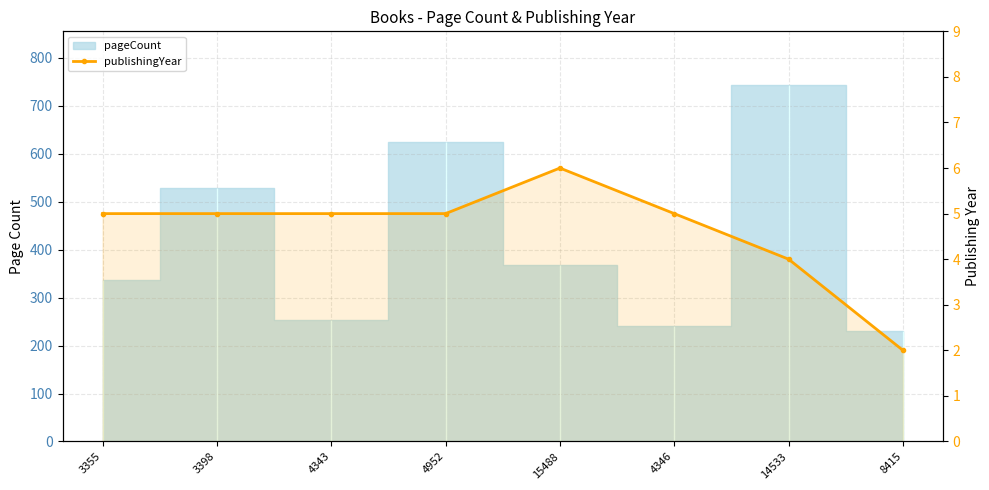

Where does the data first go above 5?

15488